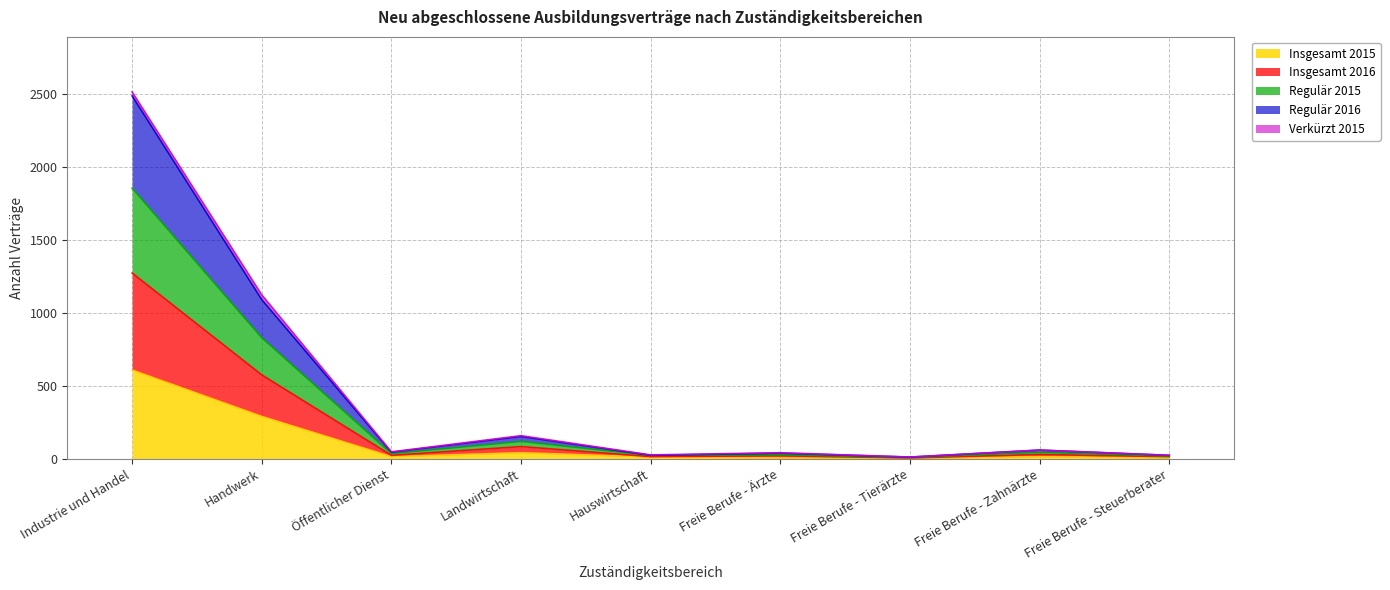

What is the label of the 5th point from the left?

Hauswirtschaft